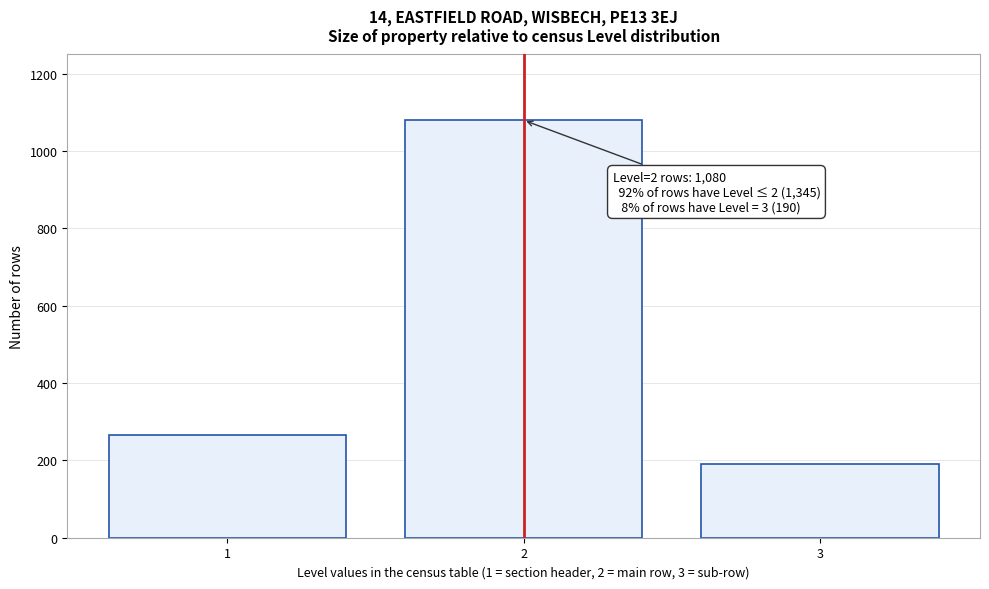

Reading left to right, transcribe all the data shown in this chart.

265	1080	190